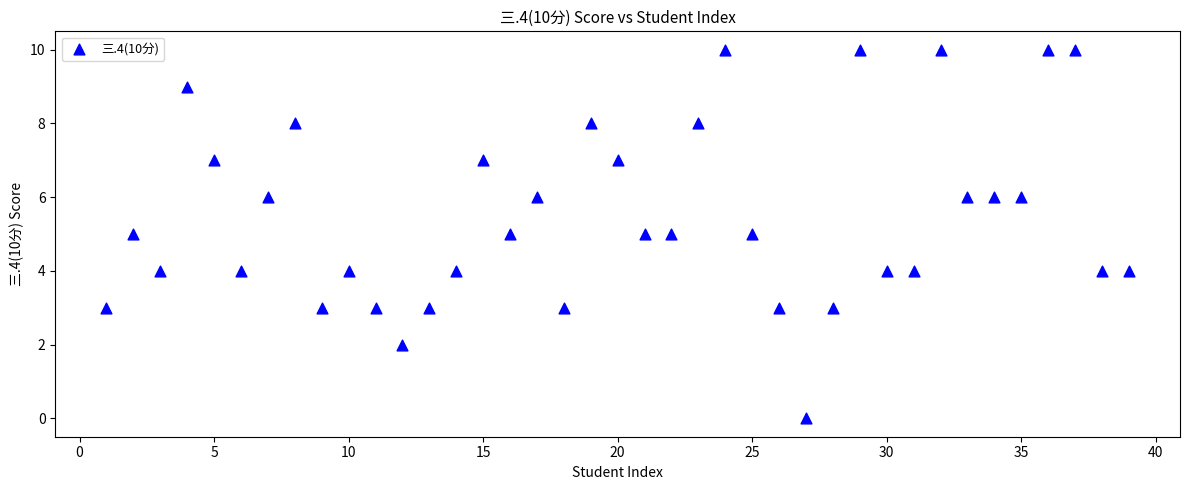

What is the range of X values (max minus min)?

38